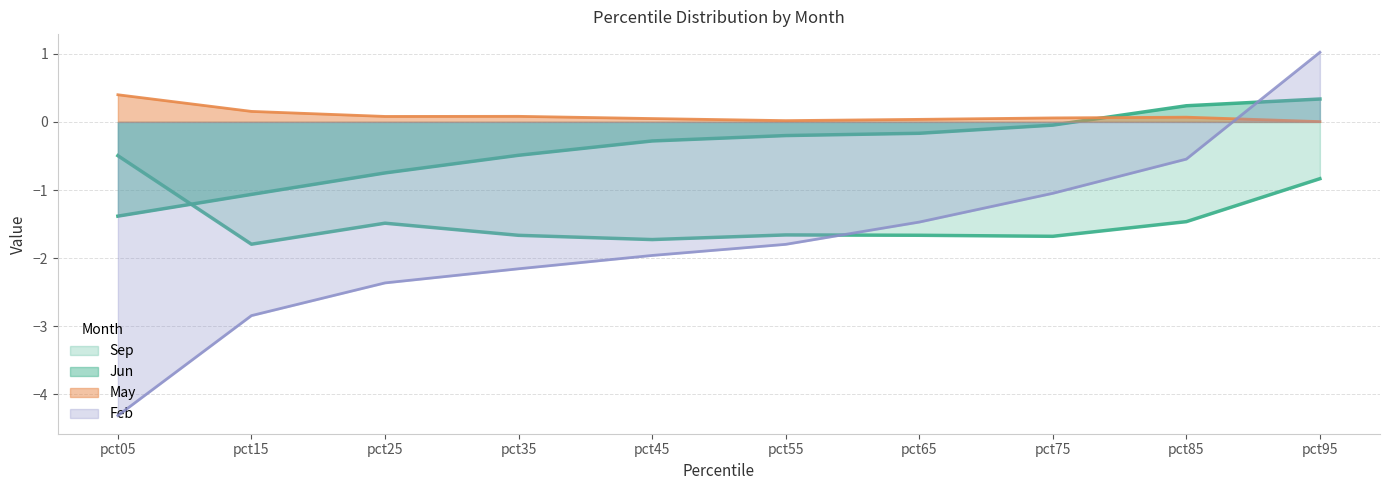

What is the difference between the maximum and minimum values in the May series?

0.4